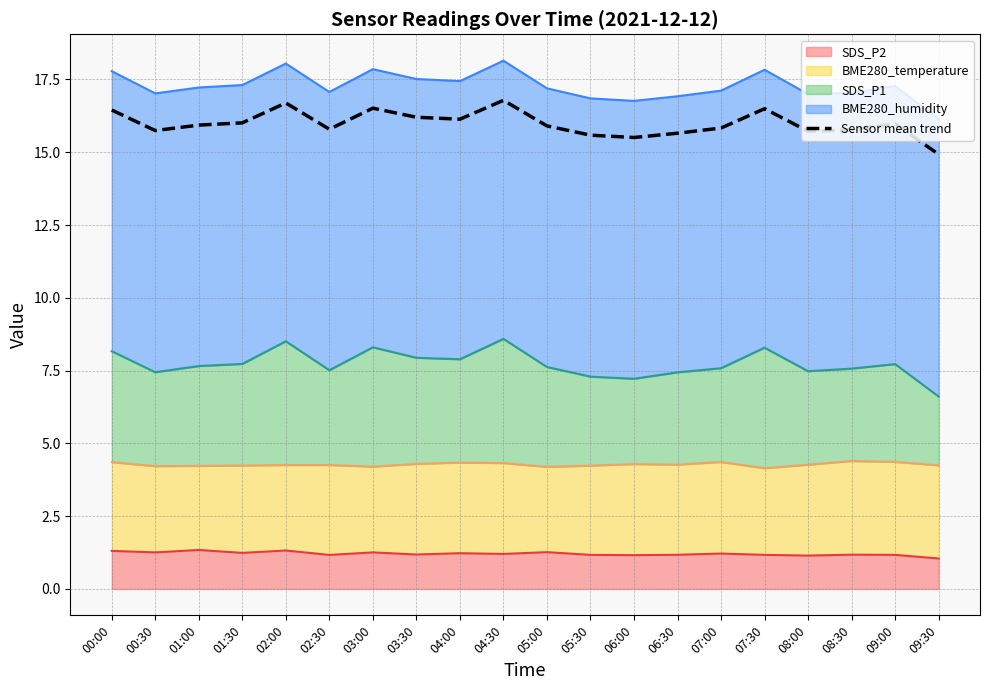

Reading left to right, extract all data points from this chart.

16.4	15.7	15.9	16.0	16.7	15.8	16.5	16.2	16.1	16.8	15.9	15.6	15.5	15.7	15.8	16.5	15.7	15.8	16.0	14.9